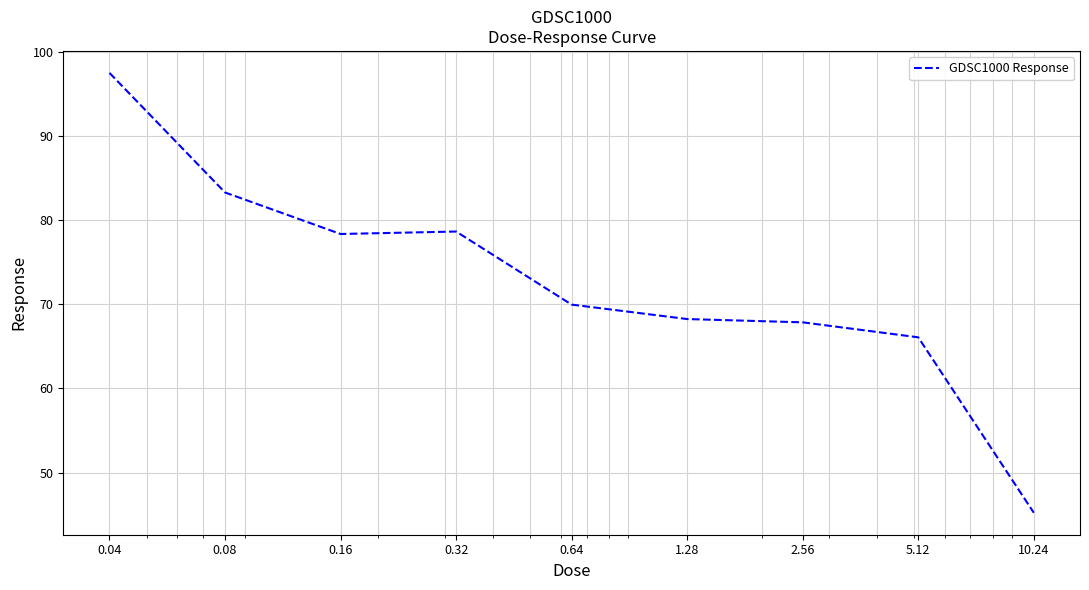

What is the maximum value shown in the chart?

97.5